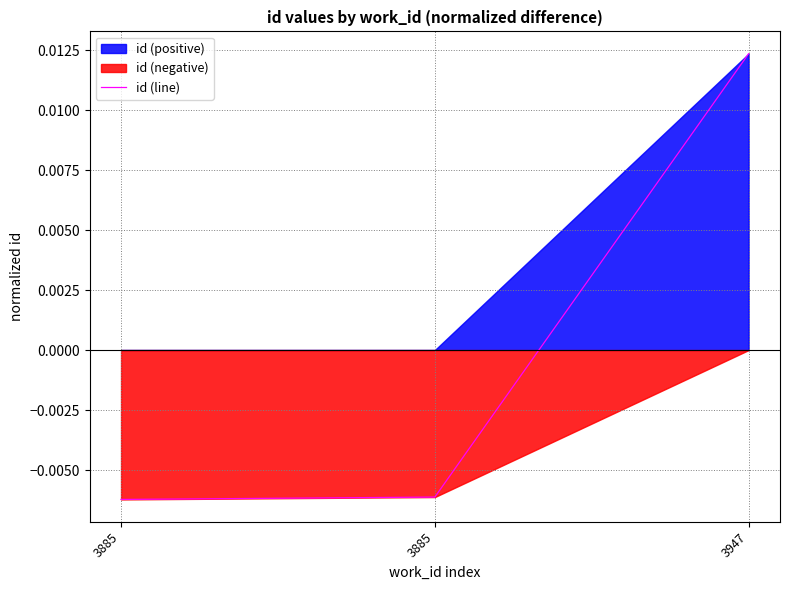

Reading right to left, transcribe all the data shown in this chart.

3947=0.0	3885=-0.0	3885=-0.0